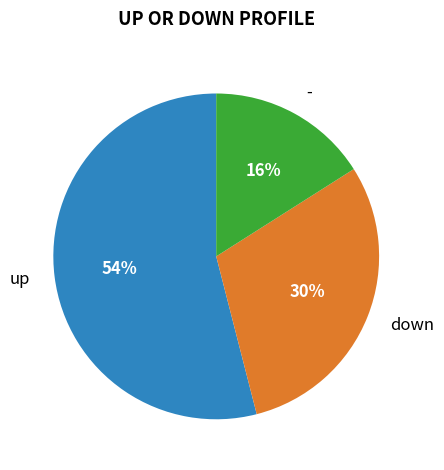

To the nearest percent, what is the combined percentage of down and up?

84%